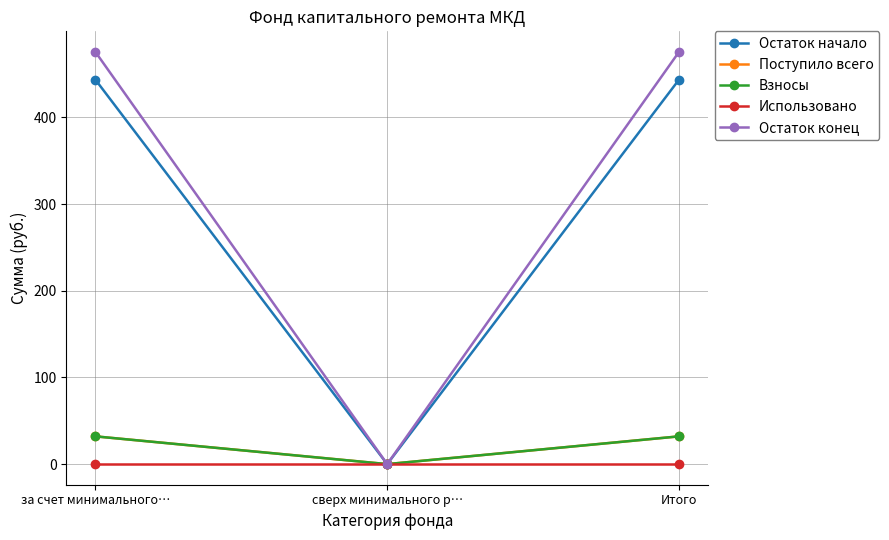

What is the label of the 2nd point from the left?

сверх минимального р…